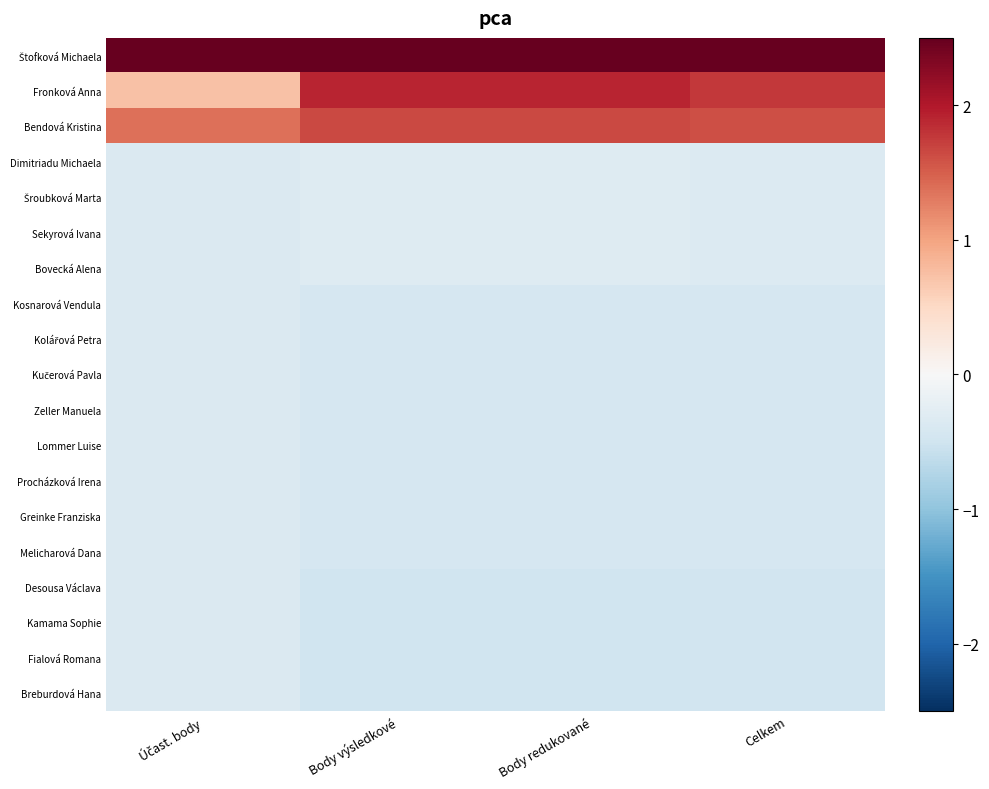

What is the difference between the highest and lowest values at Body redukované?

3.6